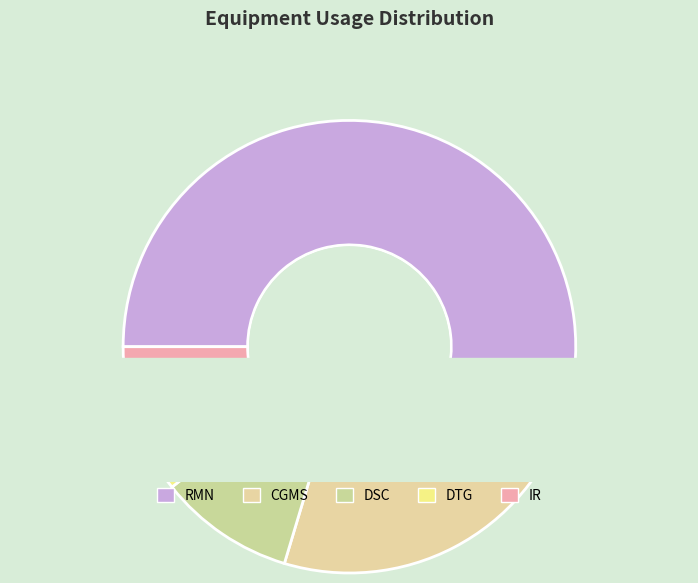

To the nearest percent, what is the difference between the largest and smallest slice percentages?

53%